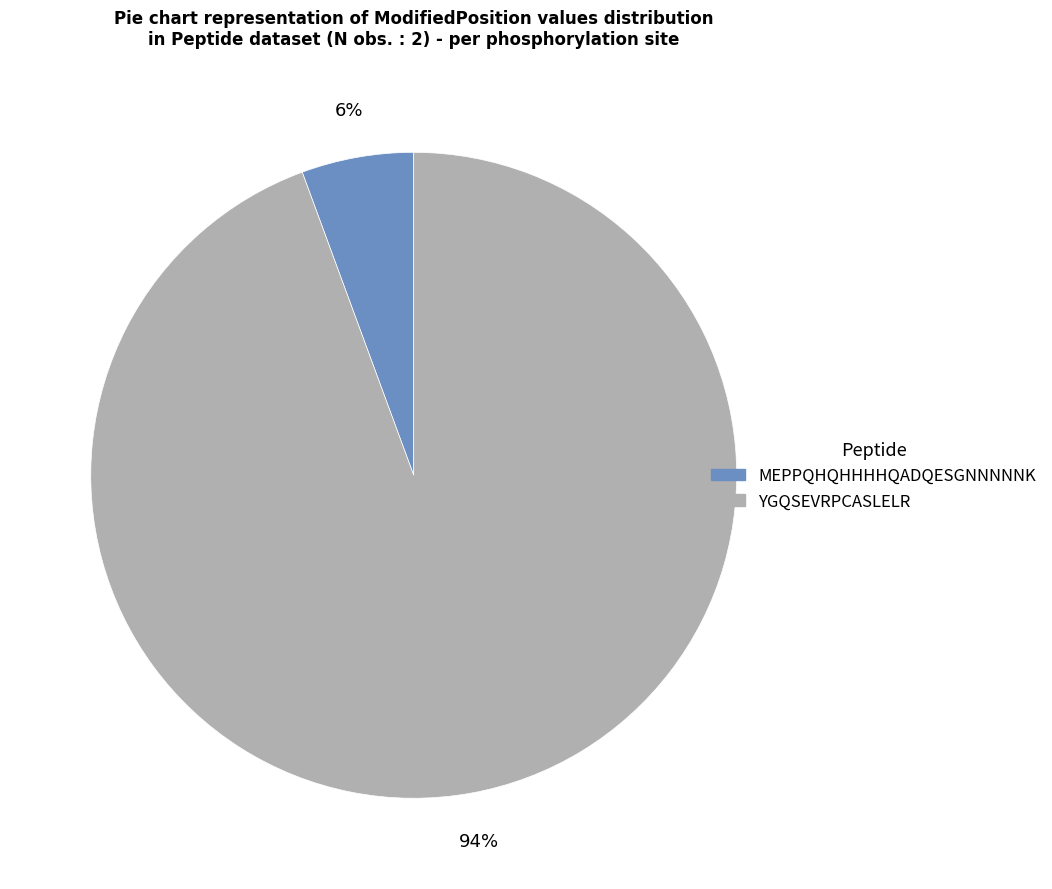

Is the sum of MEPPQHQHHHHQADQESGNNNNNK and YGQSEVRPCASLELR greater than half?

Yes